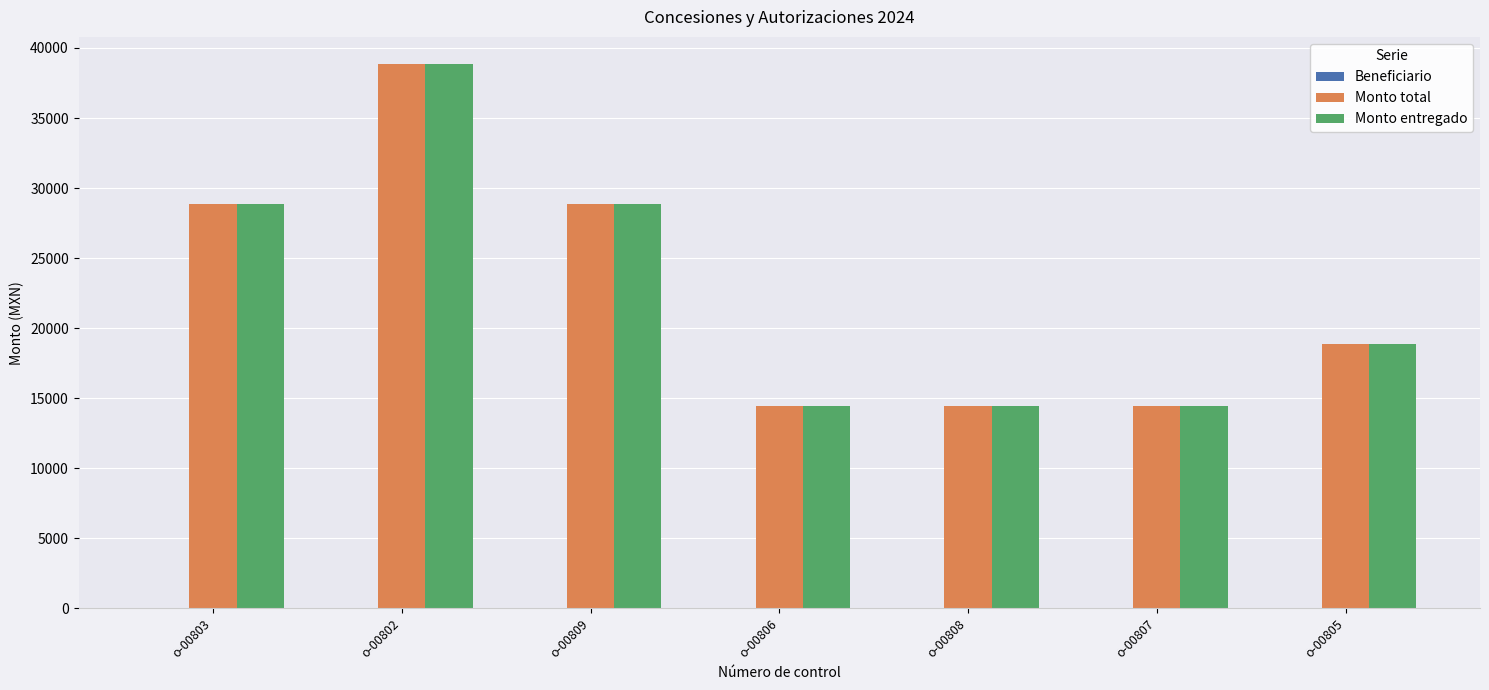

At which category is the sum across all series the highest?

o-00802